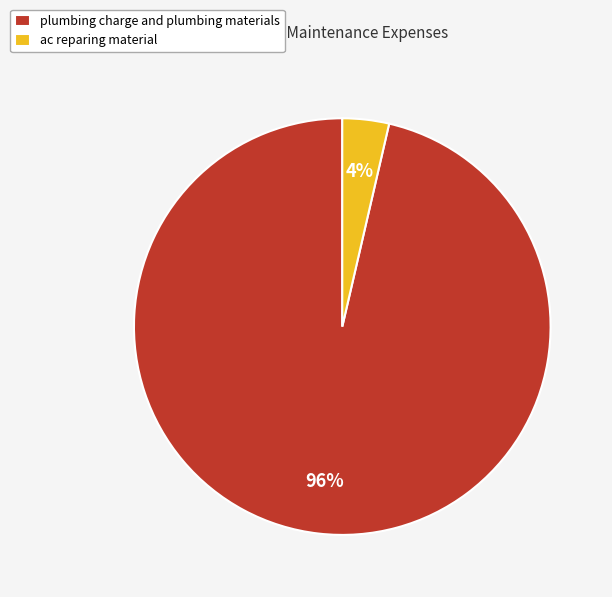

What is the smallest slice in the pie chart?

ac reparing material